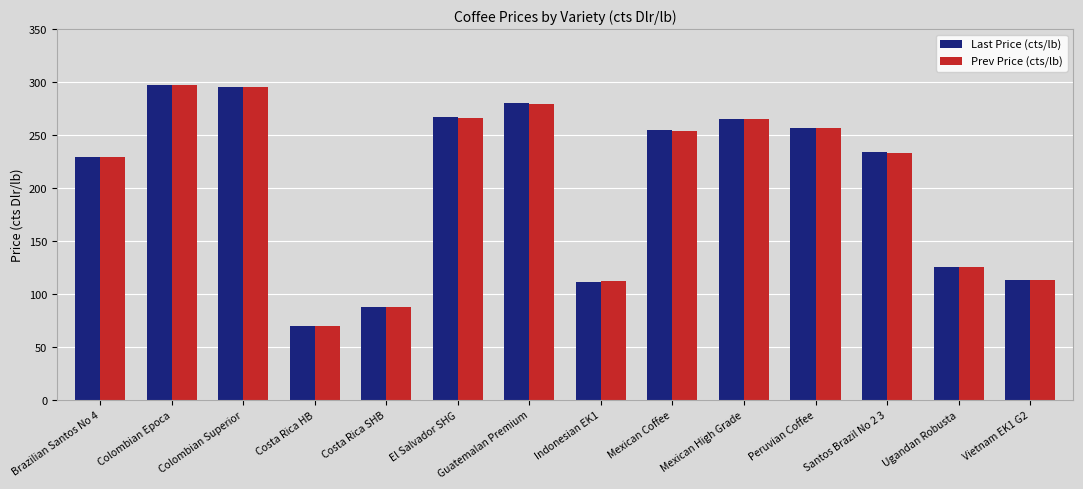

What is the label of the 14th bar from the left?

Vietnam EK1 G2